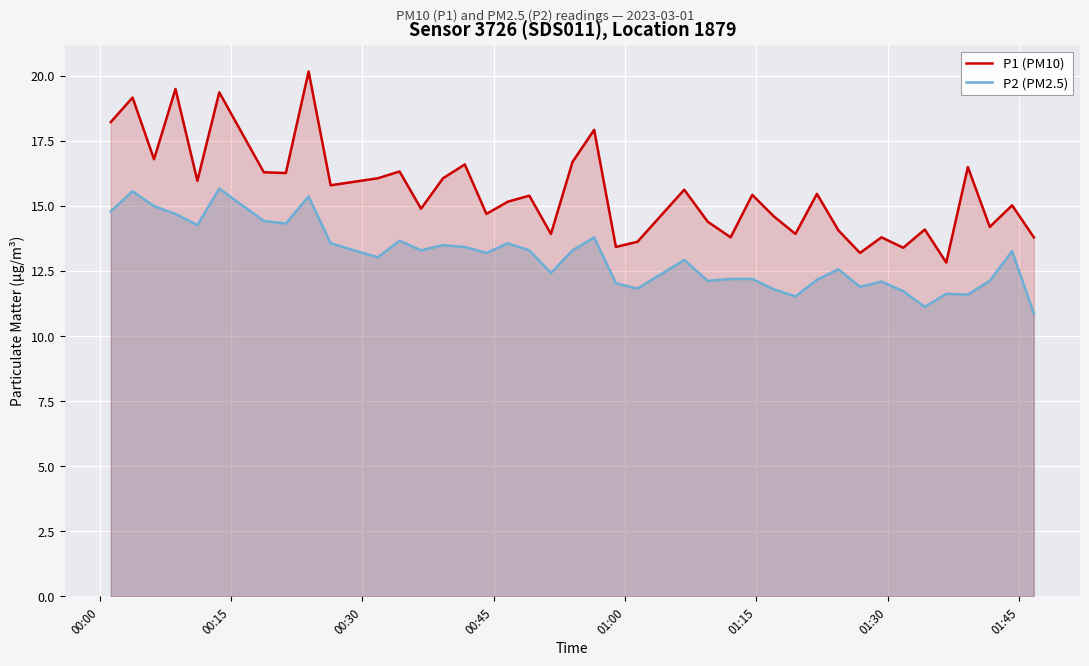

True or false: P1 (PM10) and P2 (PM2.5) cross at least once.

False